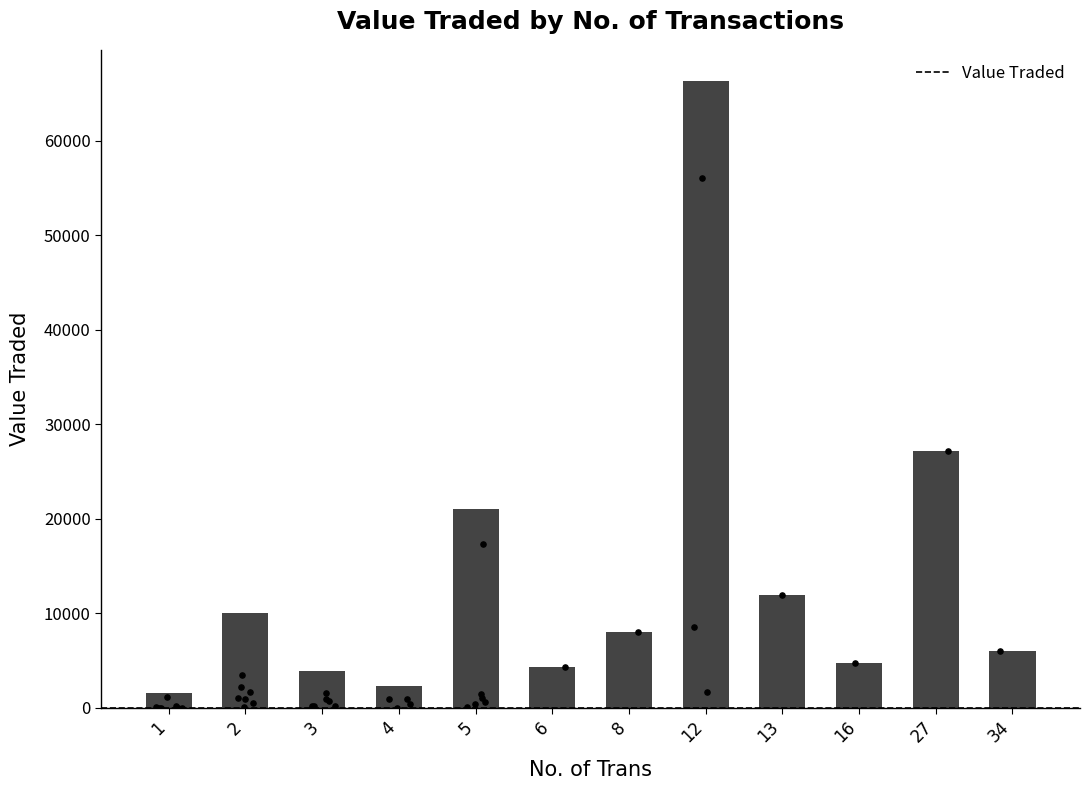

What is the change in value from 4 to 16?

+2470